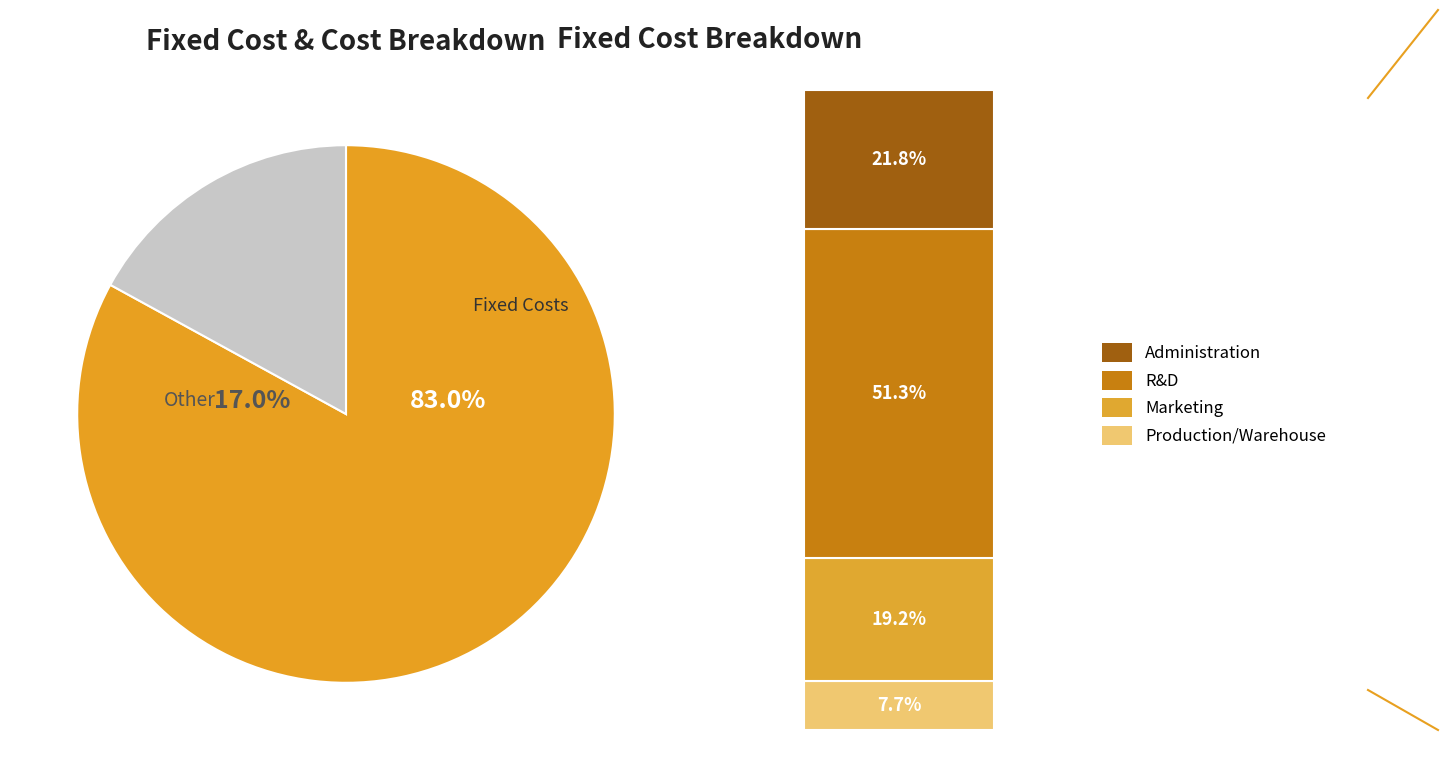

To the nearest percent, what percentage of the pie is R&D?

51%